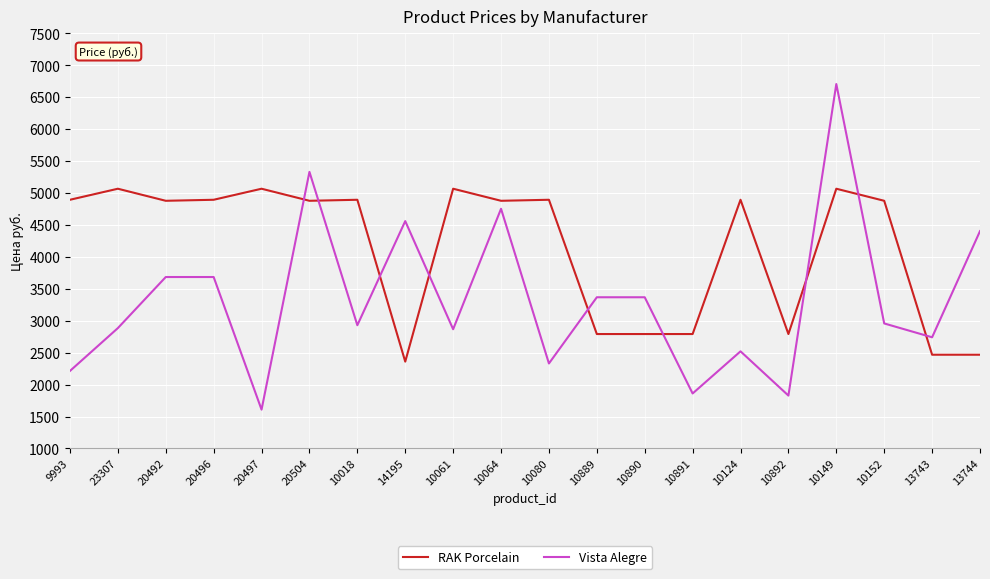

Rank the series by their maximum value, from lowest to highest.

RAK Porcelain, Vista Alegre